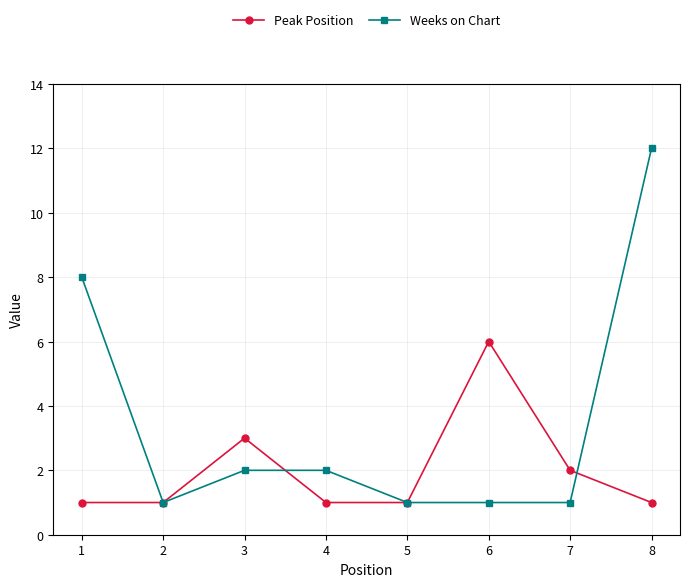

What is the total value across all series at 7?

3